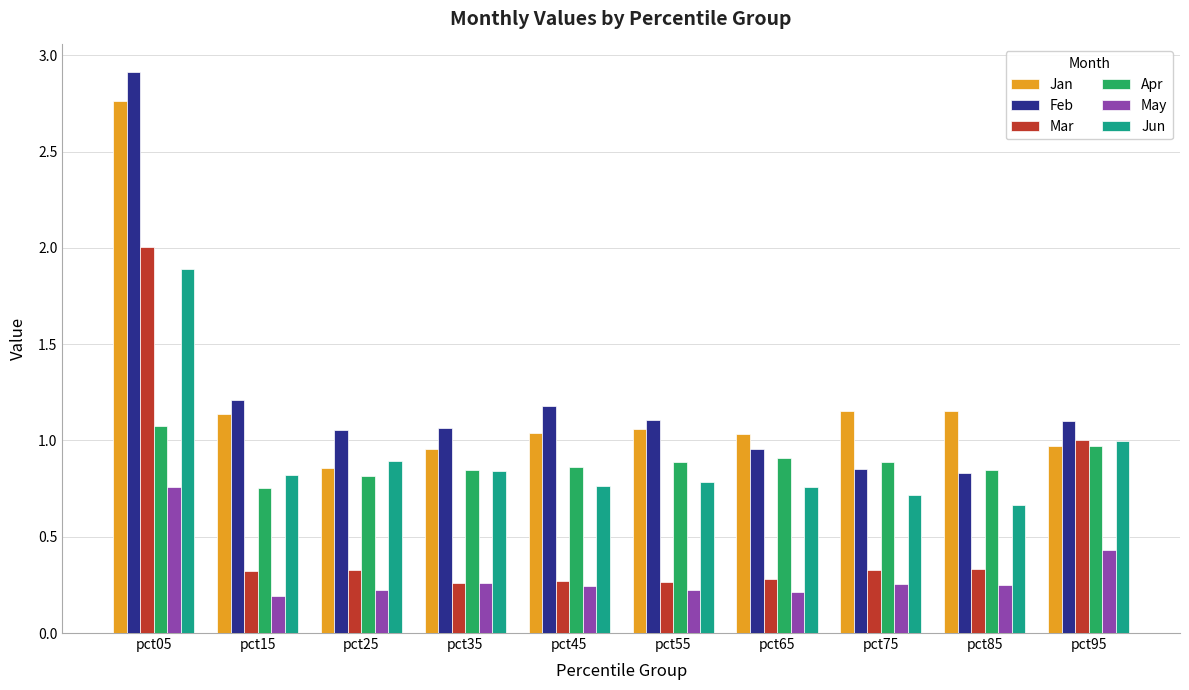

What is the difference between the maximum and second lowest values in the May series?

0.5